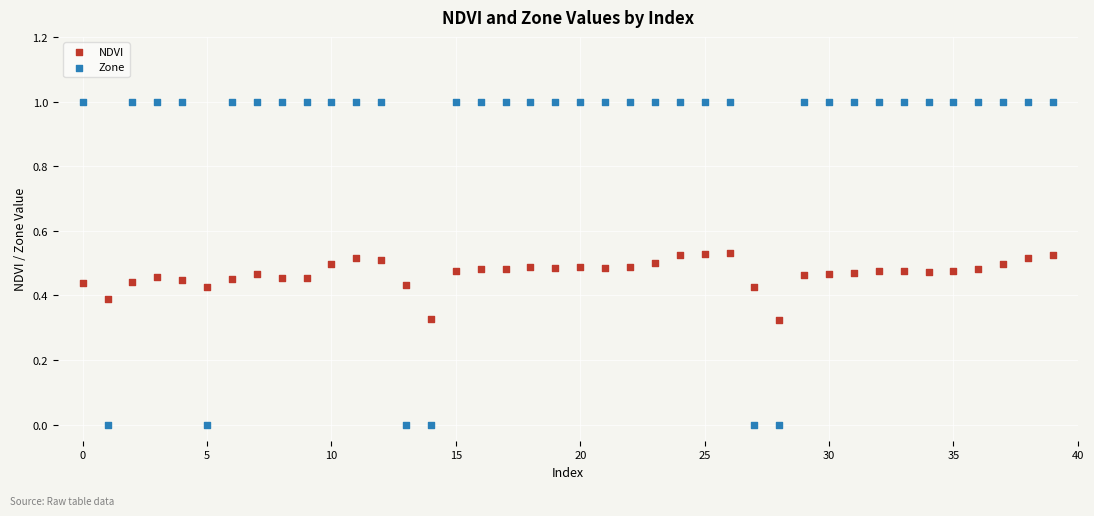

Which series has the widest spread of Y values?

Zone